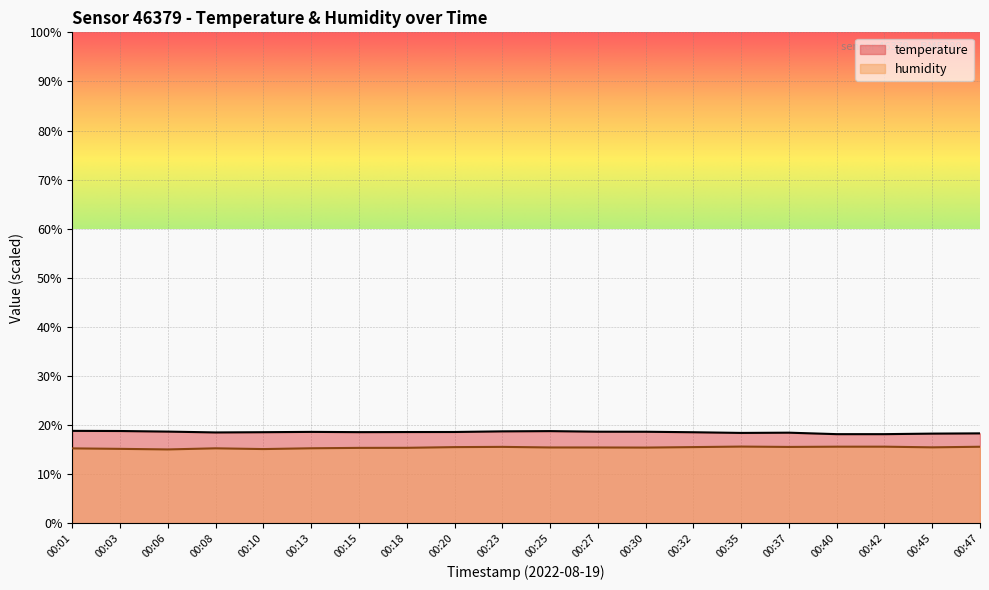

At how many categories does at least one series exceed 17?

20